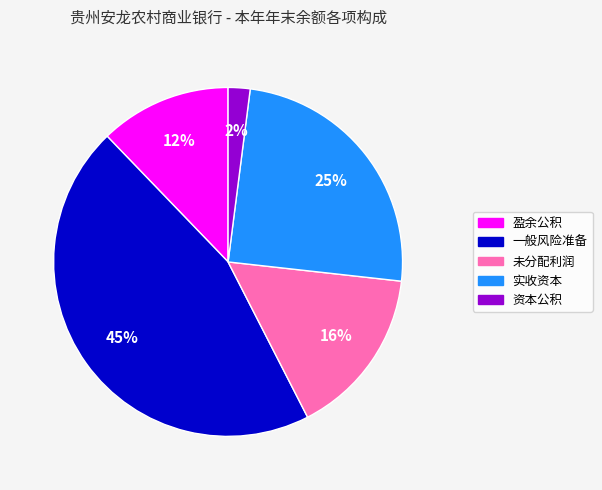

Is the sum of 未分配利润 and 一般风险准备 greater than half?

Yes